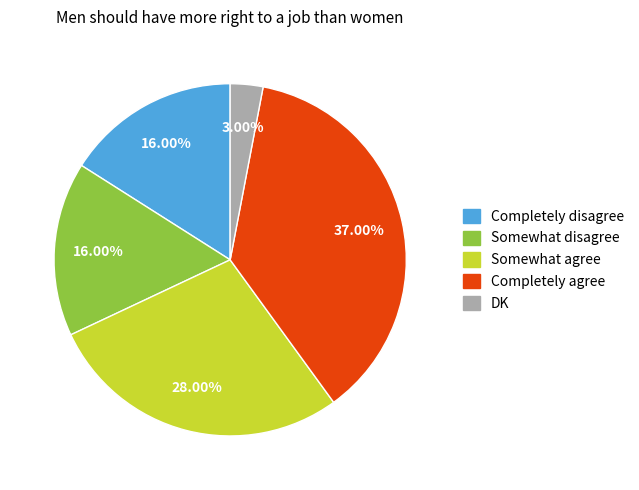

How many slices are in this pie chart?

5